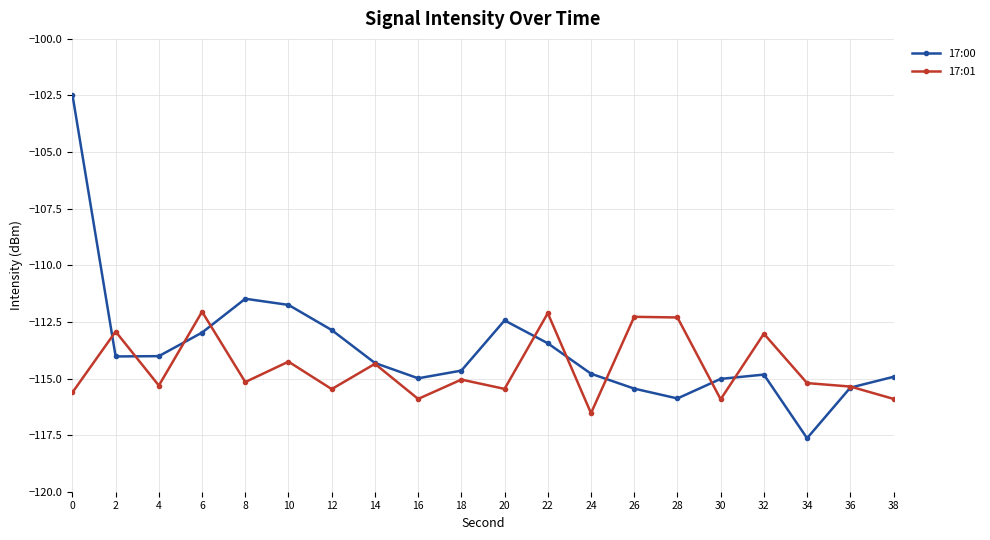

Which series ends up on top after the final intersection of 17:00 and 17:01?

17:00